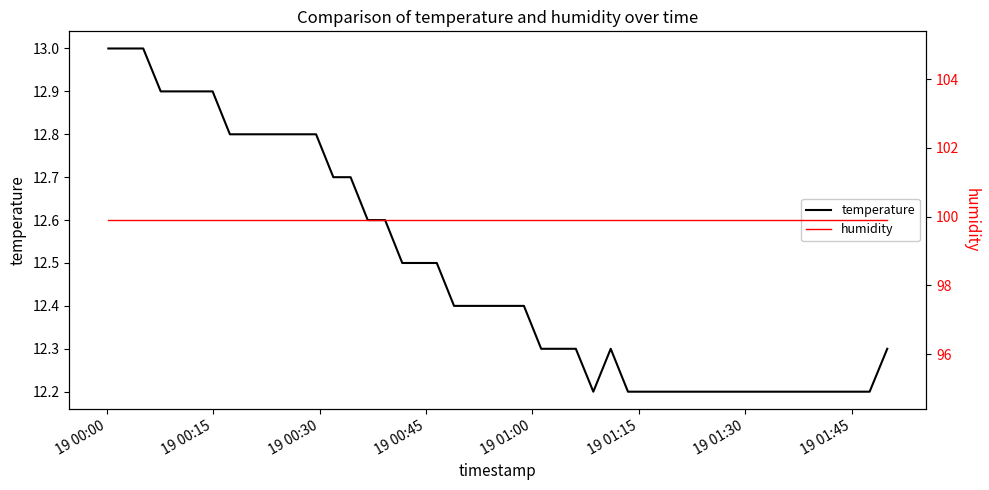

What is the maximum value for temperature?

13.0